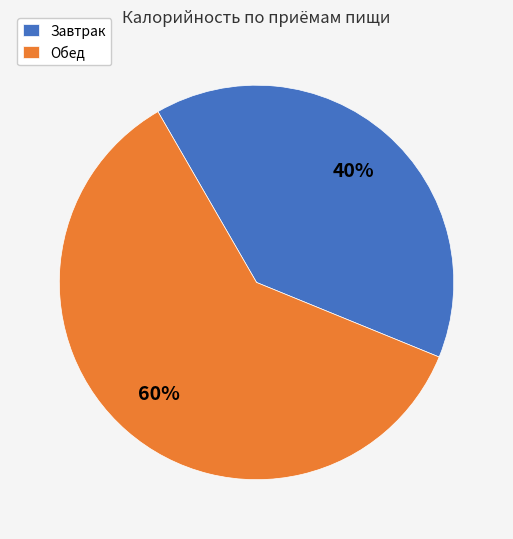

What percentage is the Завтрак slice, to the nearest percent?

40%